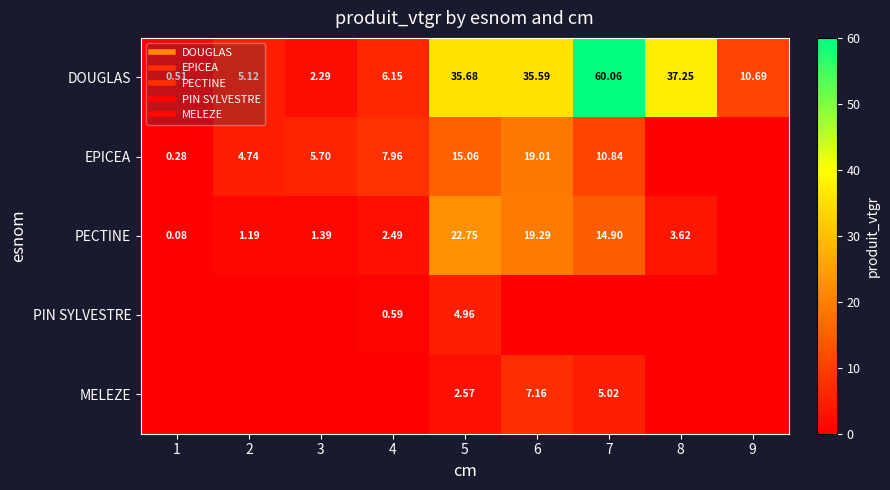

List the series in order of their peak value, highest first.

DOUGLAS, PECTINE, EPICEA, MELEZE, PIN SYLVESTRE